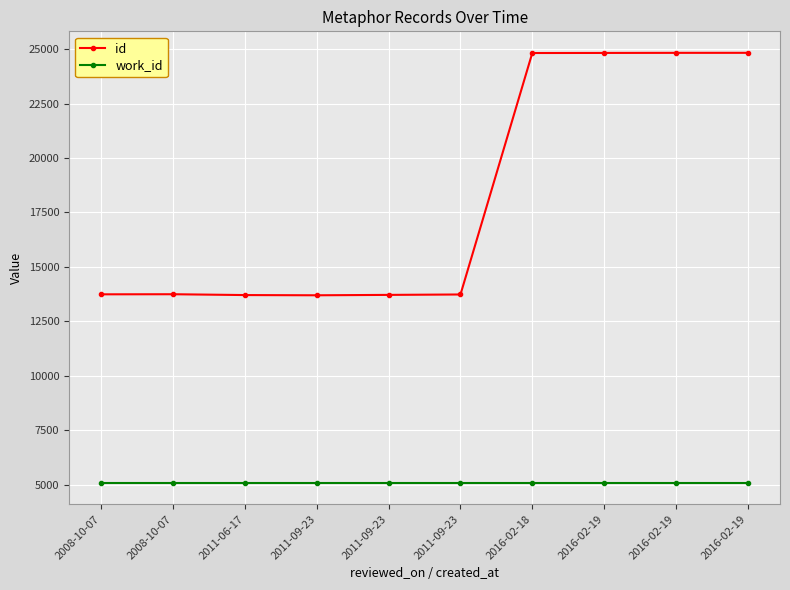

How many lines are shown in the chart?

2